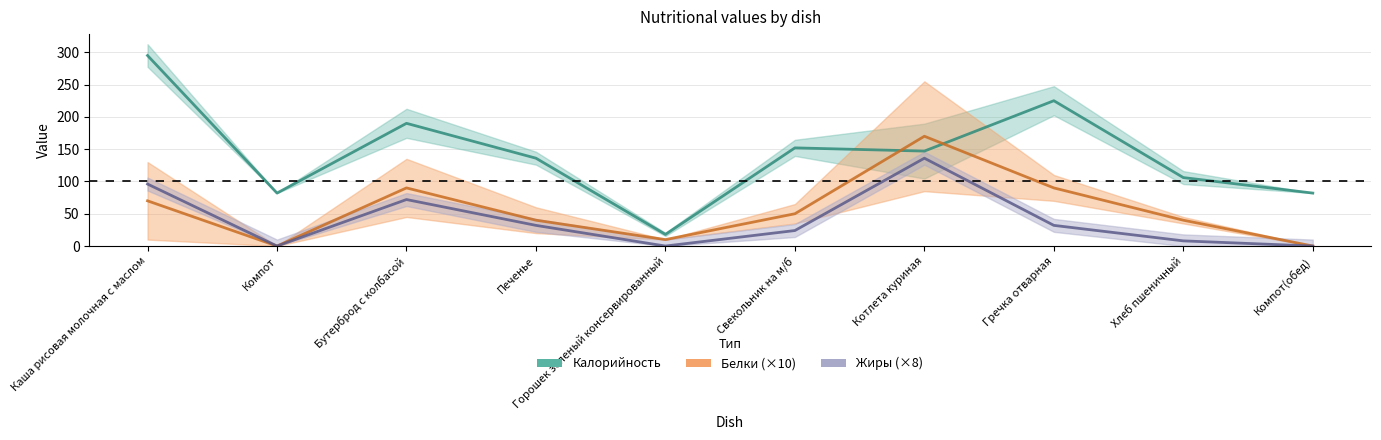

The value of Жиры at Компот is 95. True or false?

False